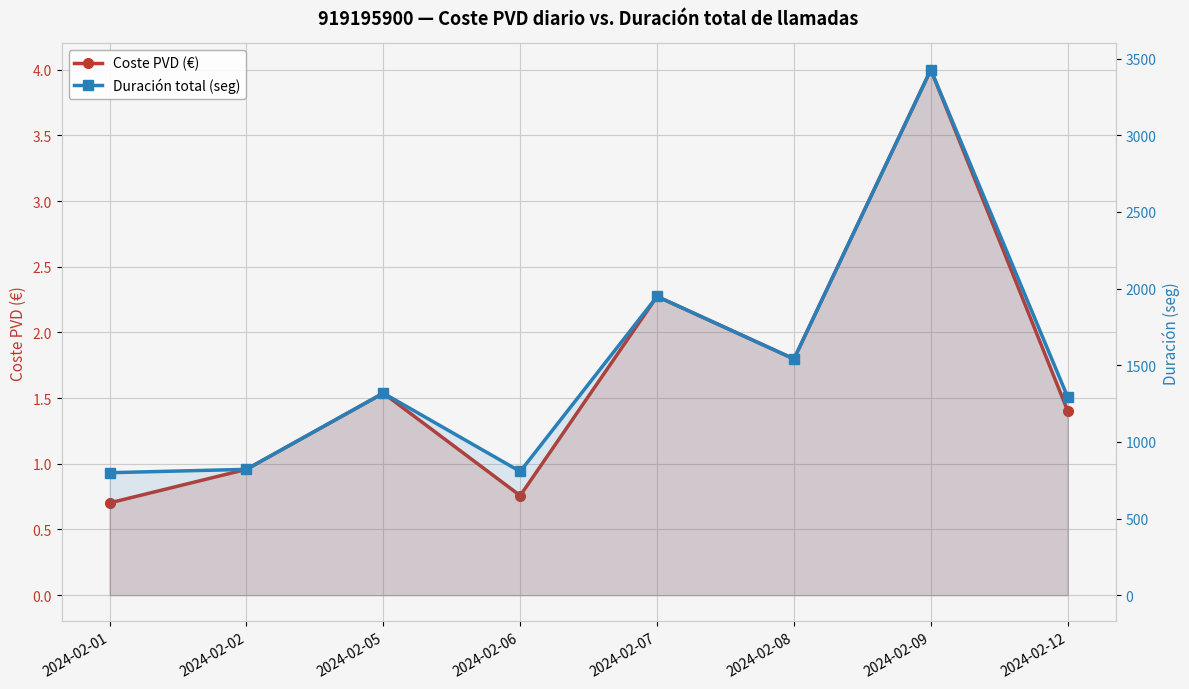

True or false: Coste PVD (€) has a value of 3.1 at 2024-02-07.

False